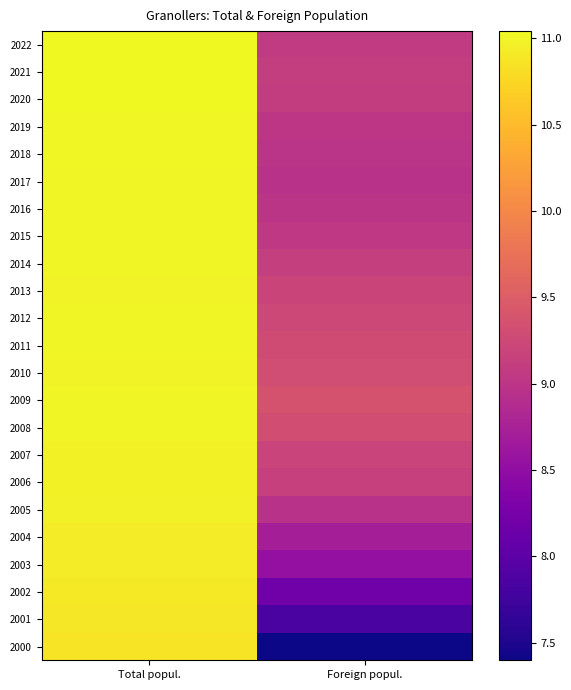

Rank the series by their maximum value, from highest to lowest.

2021, 2020, 2022, 2019, 2018, 2017, 2009, 2016, 2008, 2015, 2011, 2012, 2014, 2013, 2010, 2006, 2007, 2005, 2004, 2003, 2002, 2001, 2000